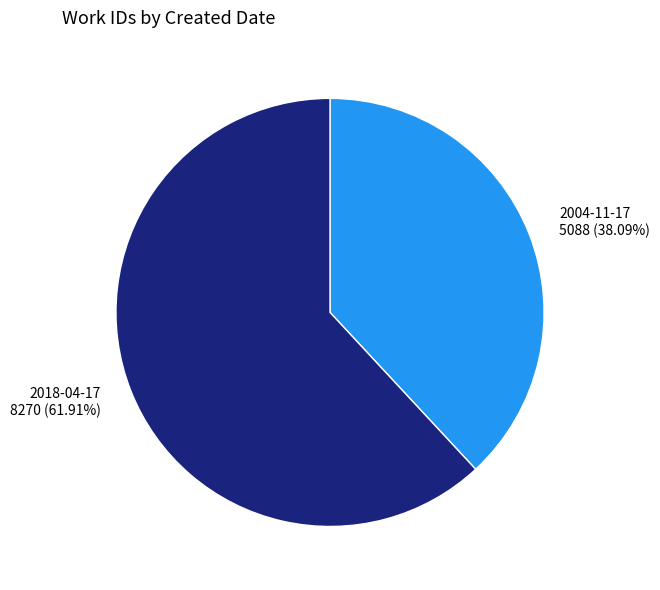

What percentage is the 2004-11-17 slice, to the nearest percent?

38%